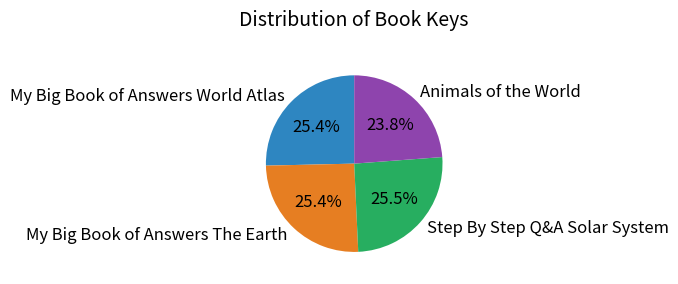

The Animals of the World slice represents 24% of the pie. True or false?

True